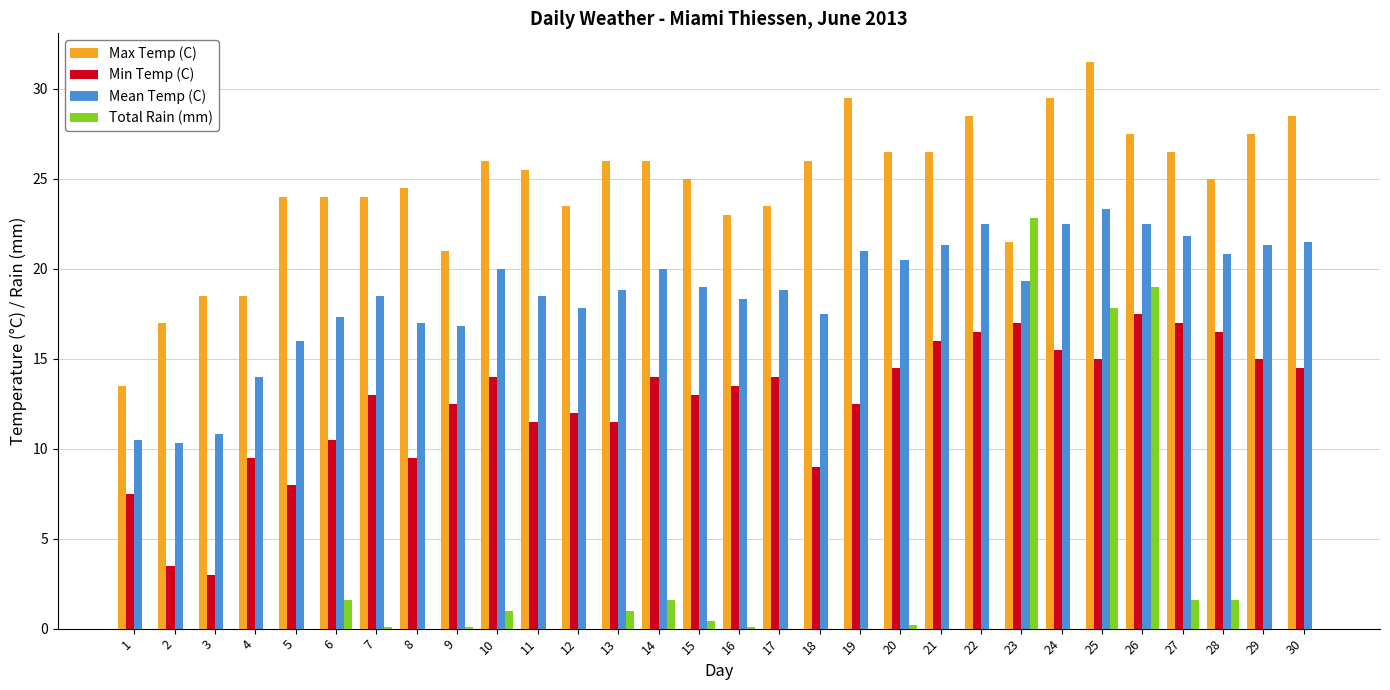

The value of Min Temp (C) at 8 is 2.2. True or false?

False